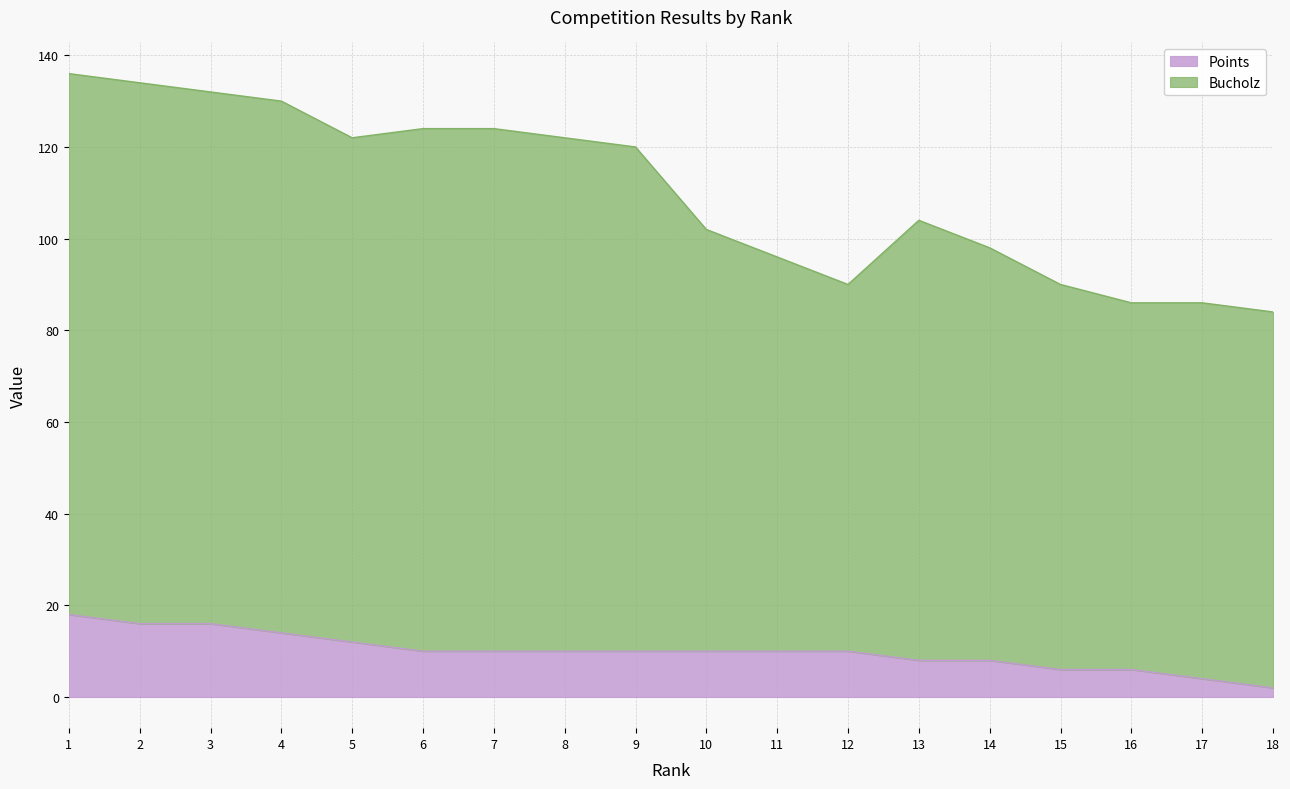

What is the difference between the maximum and second lowest values in the Points series?

14